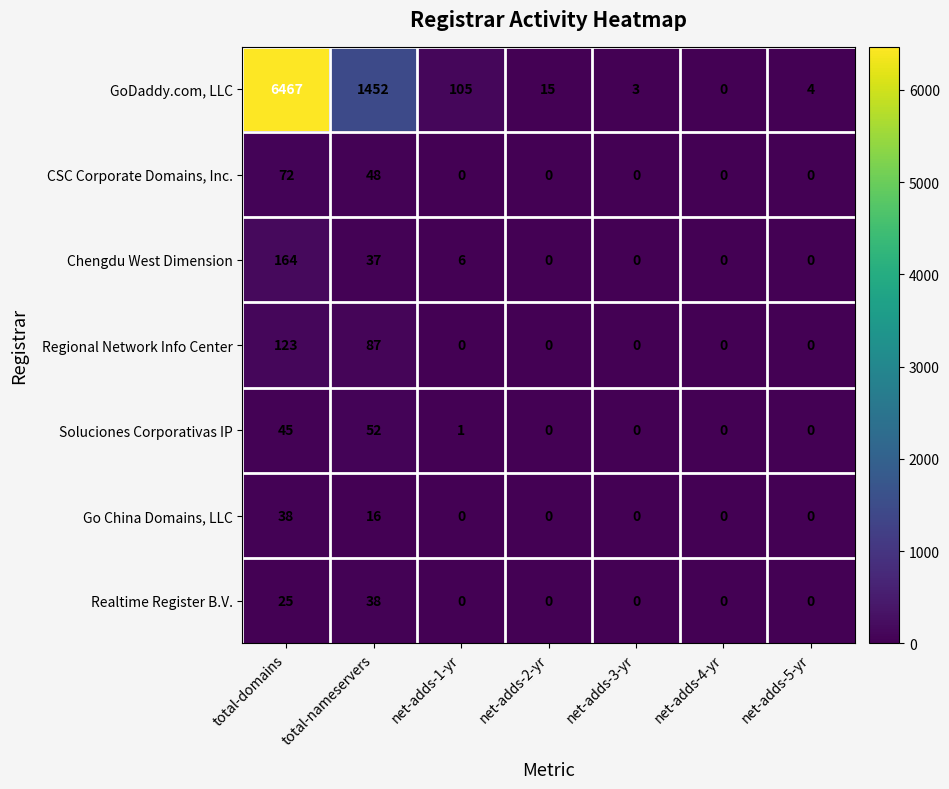

The value of Go China Domains, LLC at total-nameservers is 16. True or false?

True